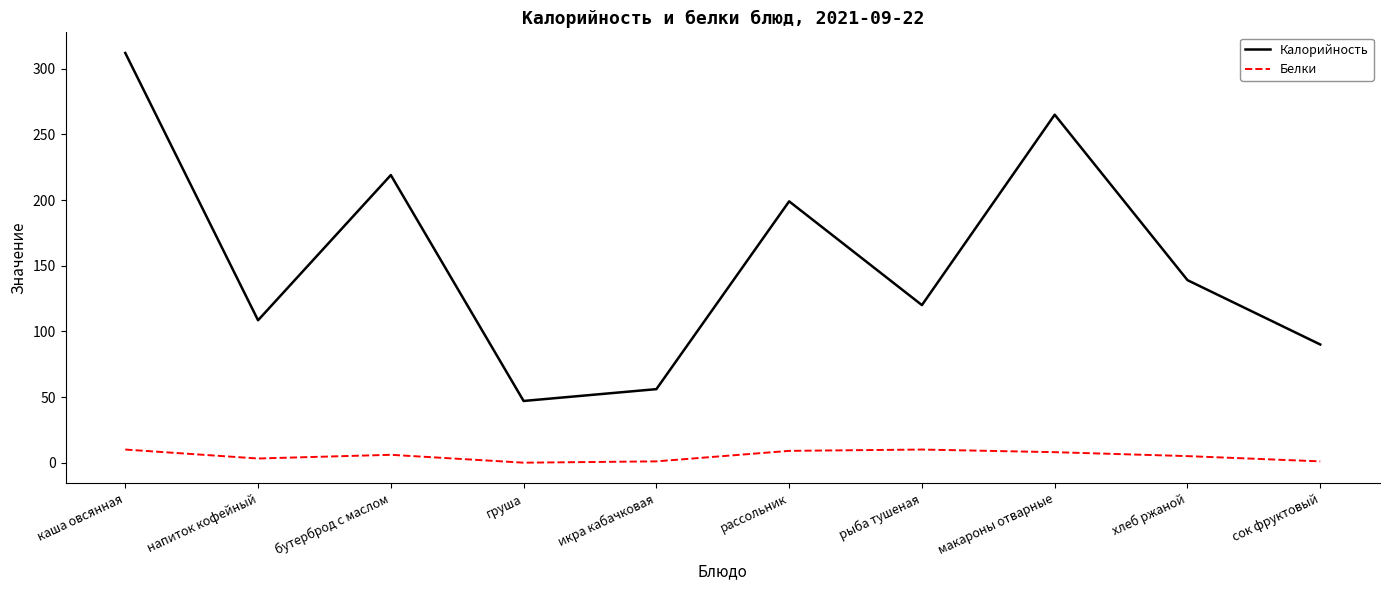

Which series has the widest spread of values?

Калорийность